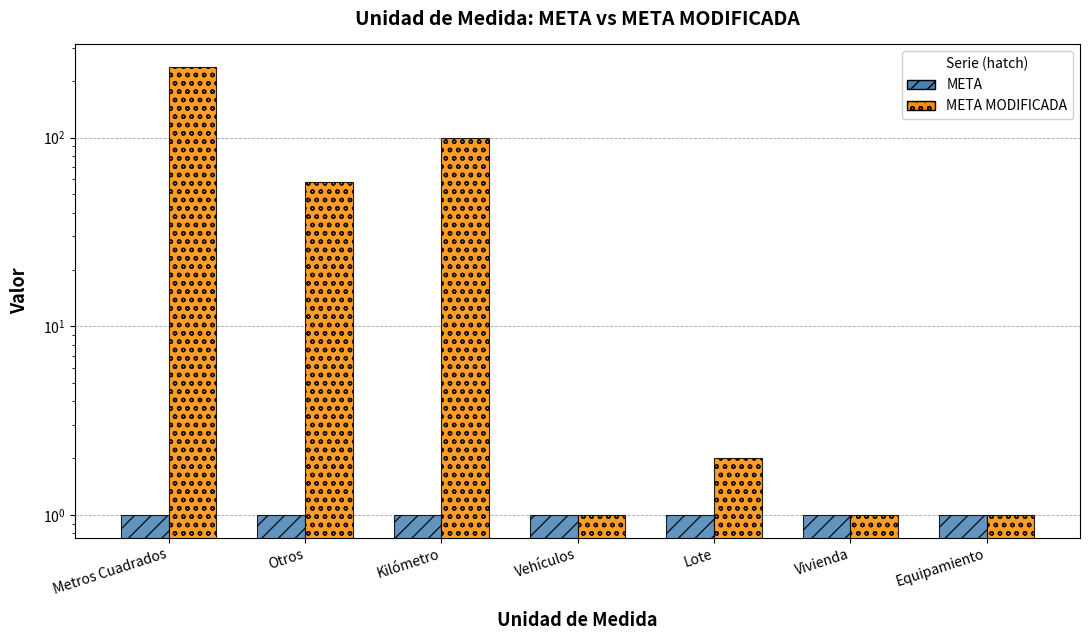

List the series in order of their peak value, highest first.

META MODIFICADA, META